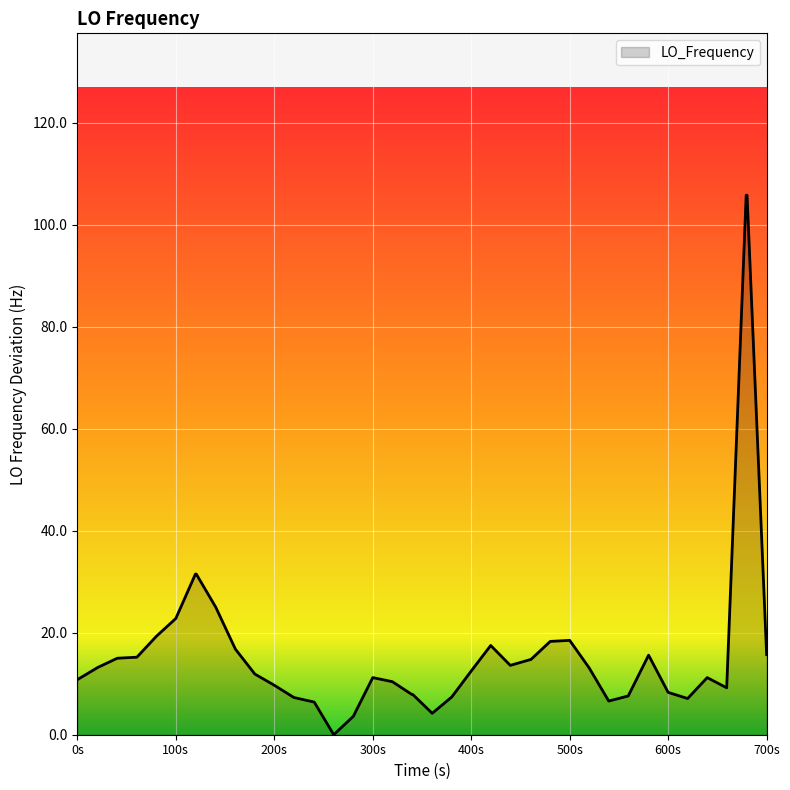

What is the average value?

17.6